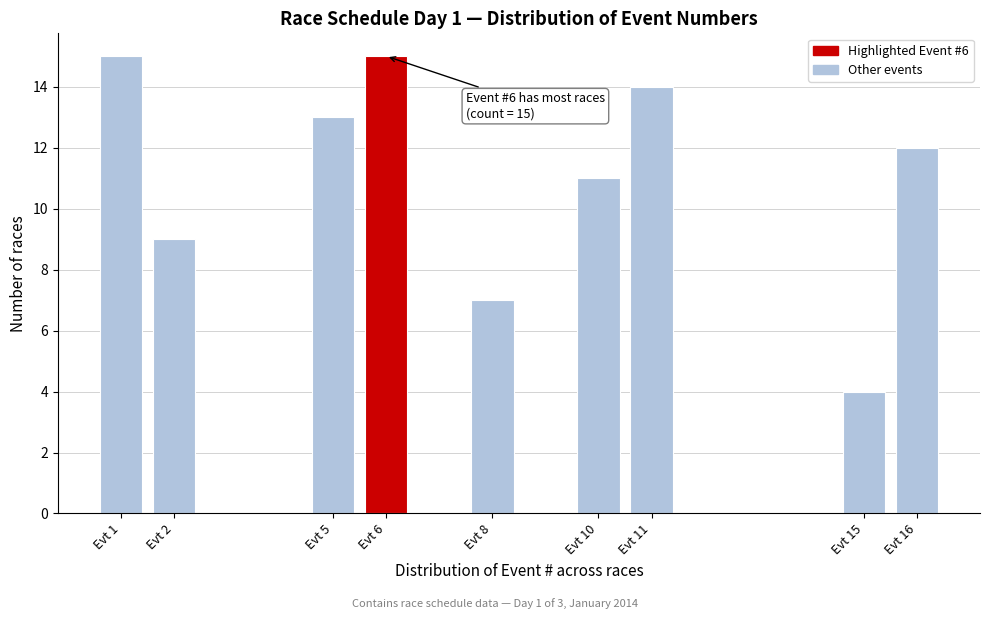

Reading left to right, transcribe all the data shown in this chart.

15	9	13	15	7	11	14	4	12